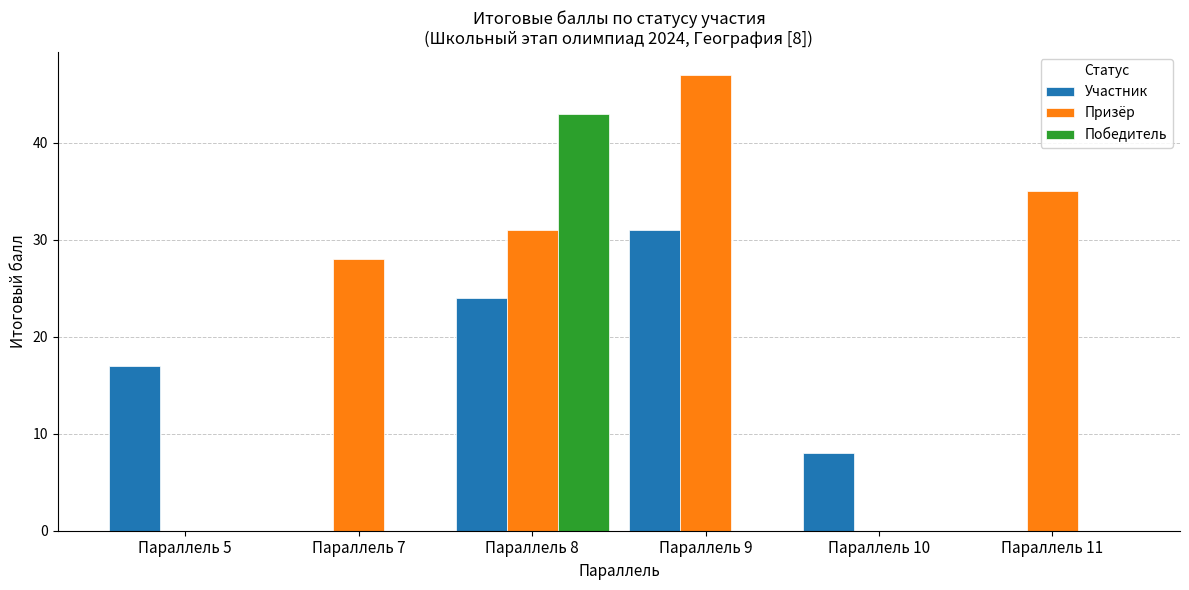

What is the sum of the Призёр values at Параллель 11 and Параллель 9?

82